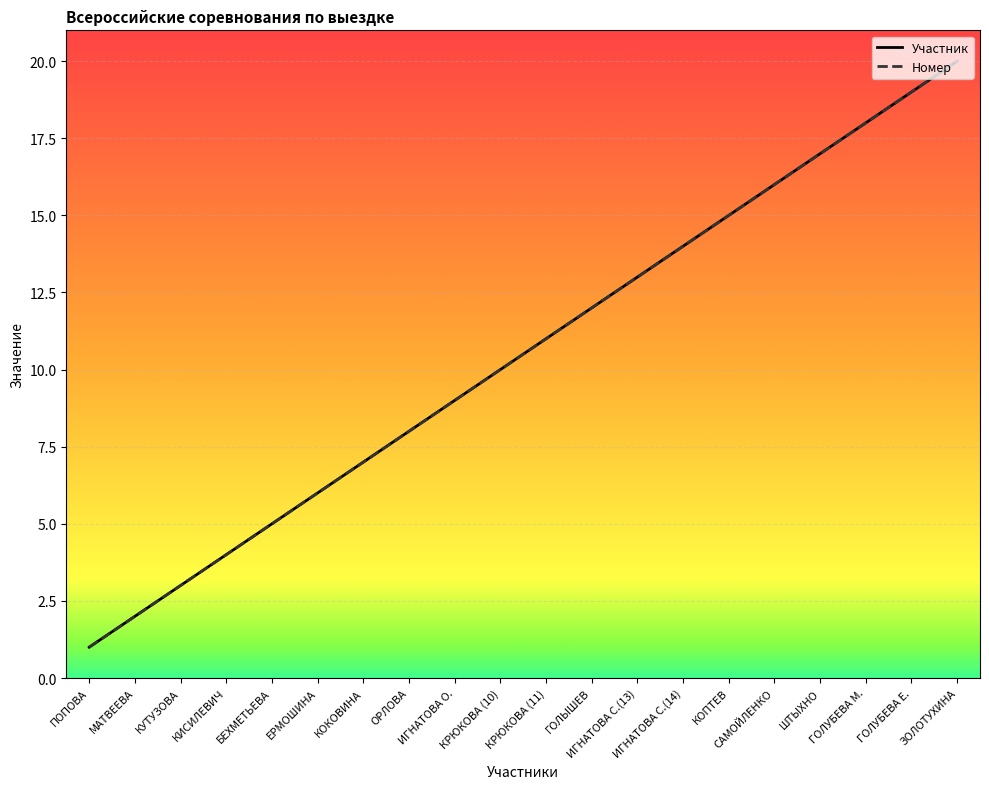

What is the average value of the Номер series?

10